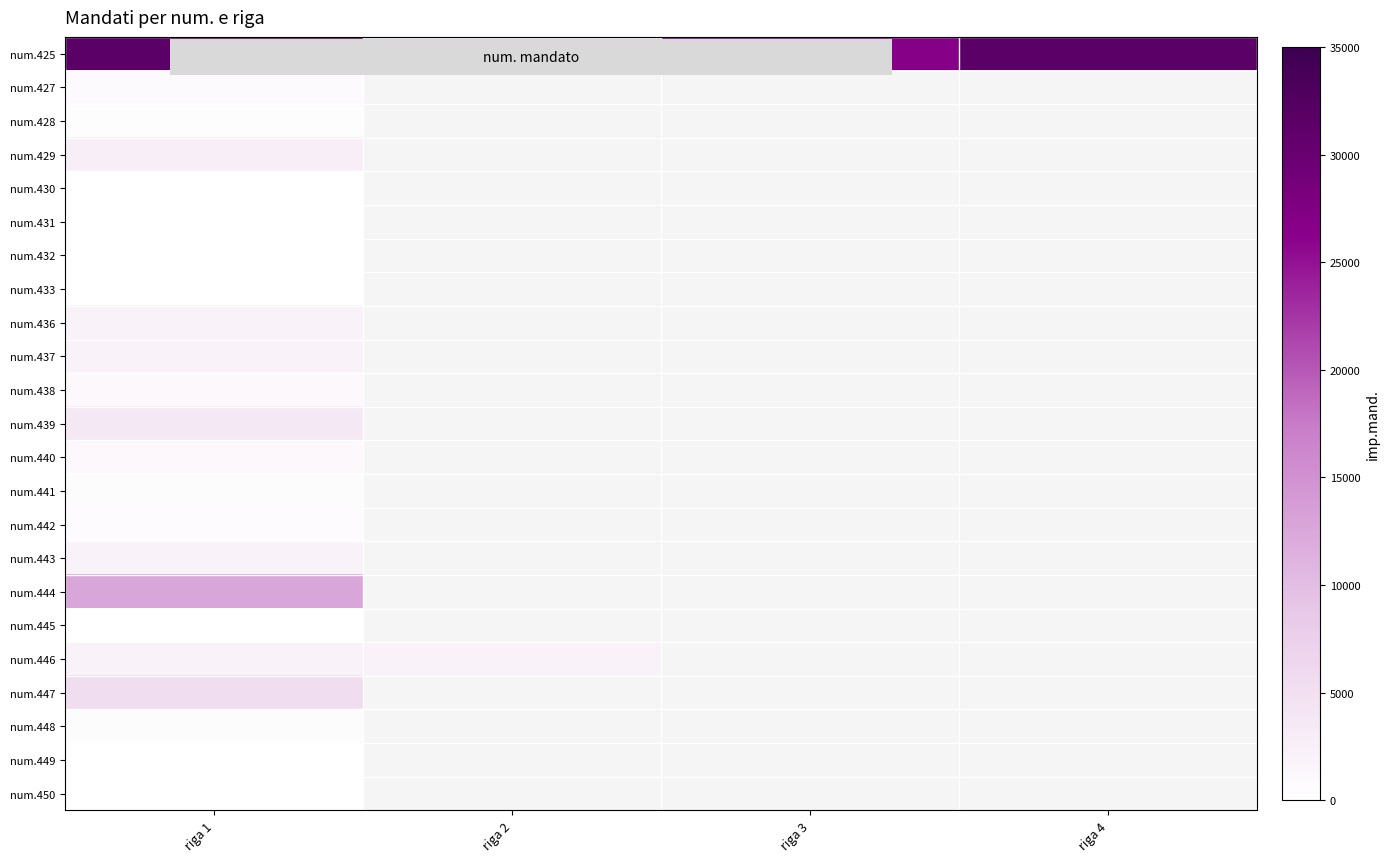

Which has a higher value, riga 4 or riga 1?

riga 4